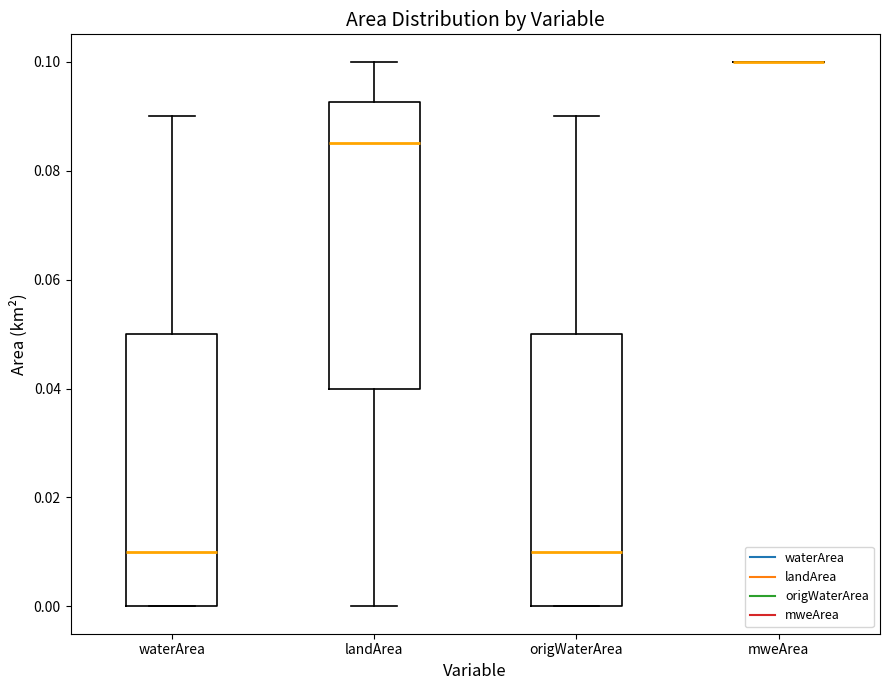

Reading left to right, transcribe this box plot: for each box, give where its median line is, the range the box spans, and where its two whiskers end, as read against the y-axis. The values are not printed on the chart, so give them approximately, as read against the axis.

waterArea: median 0.010, box 0.000 to 0.050, whiskers 0.000 to 0.090
landArea: median 0.086, box 0.040 to 0.092, whiskers 0.000 to 0.100
origWaterArea: median 0.010, box 0.000 to 0.050, whiskers 0.000 to 0.090
mweArea: box collapsed to a line at 0.100, whiskers 0.100 to 0.100